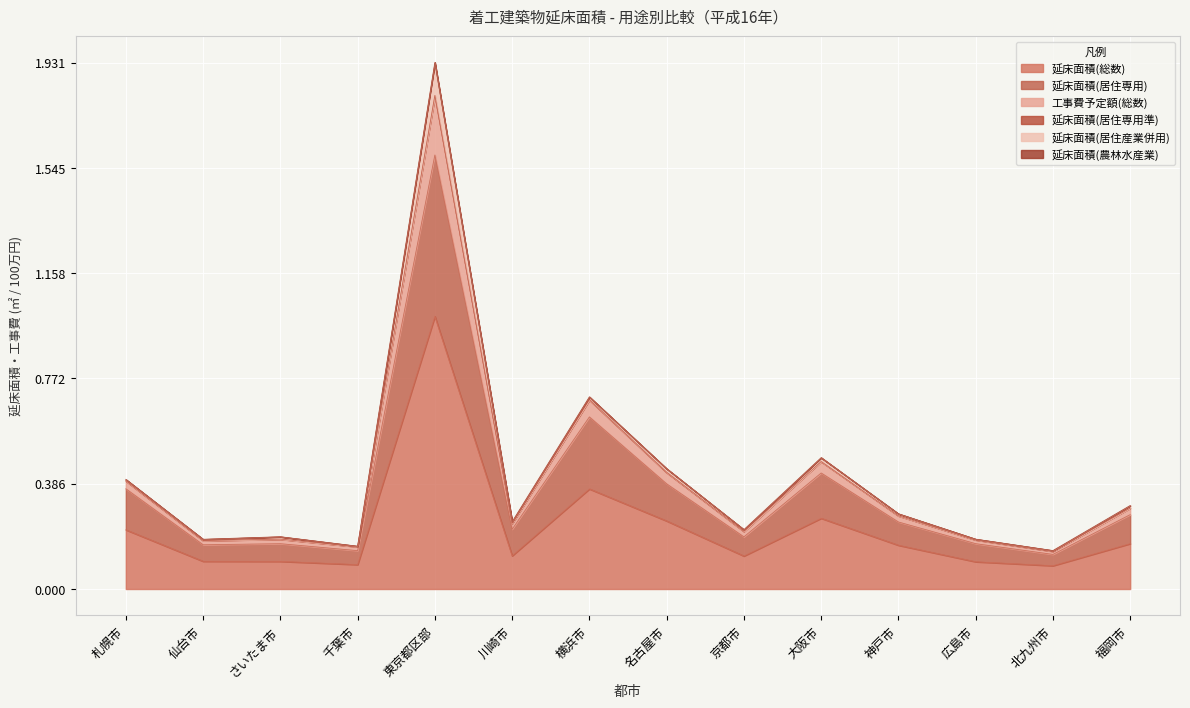

In 工事費予定額(総数), how many points are lower than both neighbors (excluding endpoints)?

5